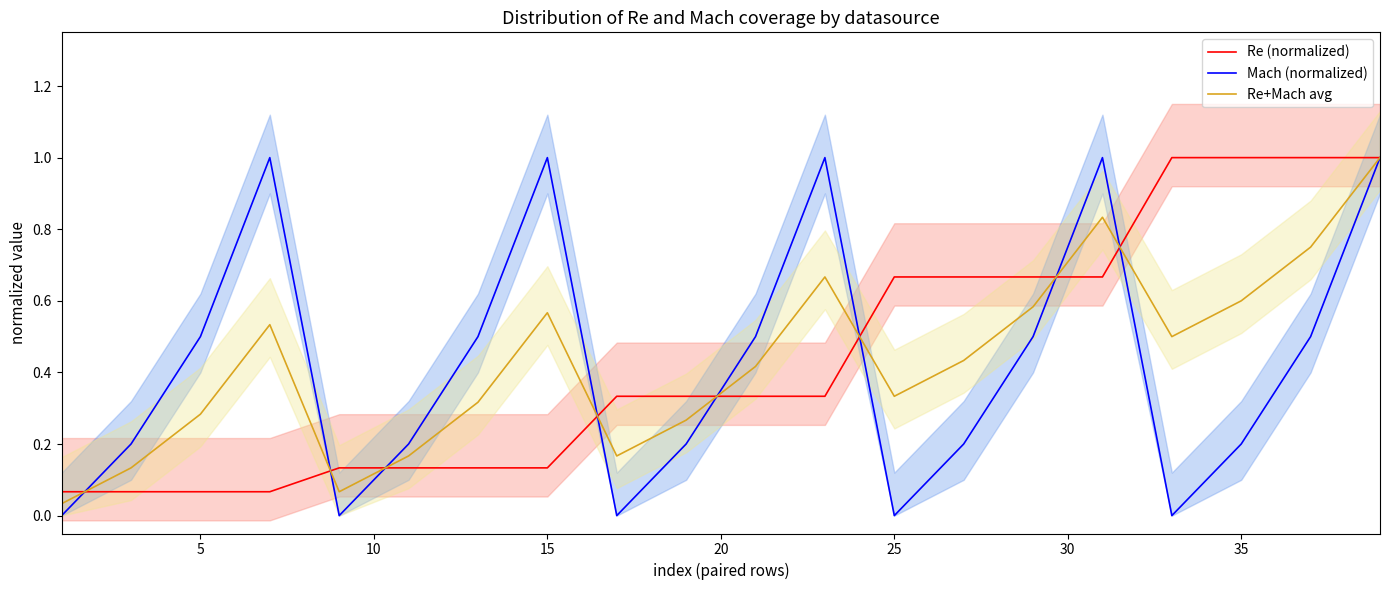

What is the sum of all Re+Mach avg values?

8.7